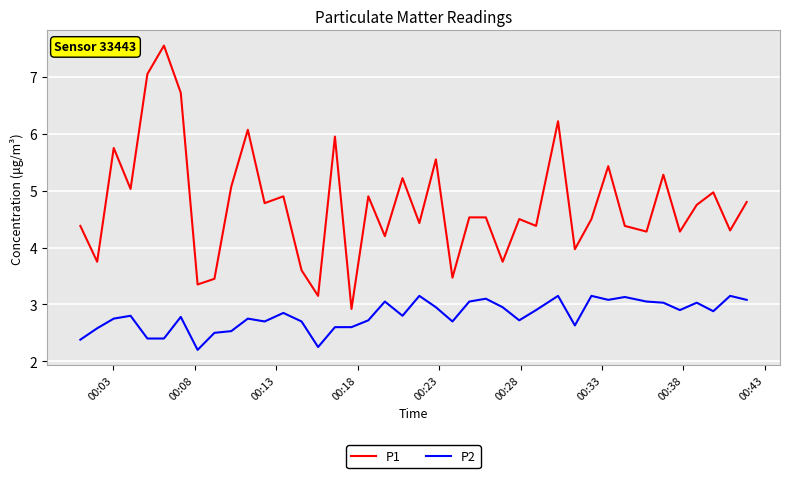

Which series has the largest total across all categories?

P1